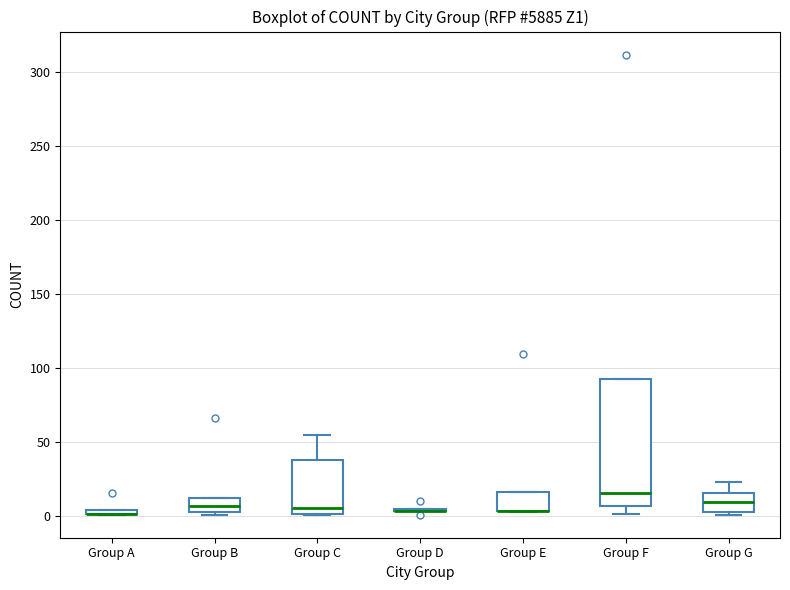

Where is the upper edge of the box for Group G on the y-axis? The values are not printed on the chart, so give them approximately, as read against the axis.

15